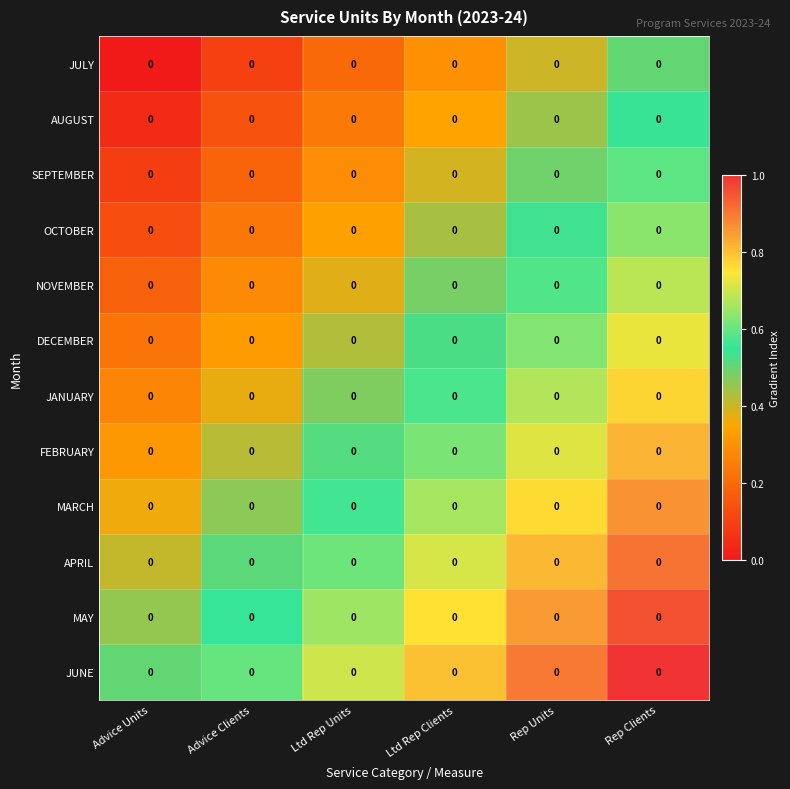

Which category has the highest value in the JUNE series?

Rep Clients